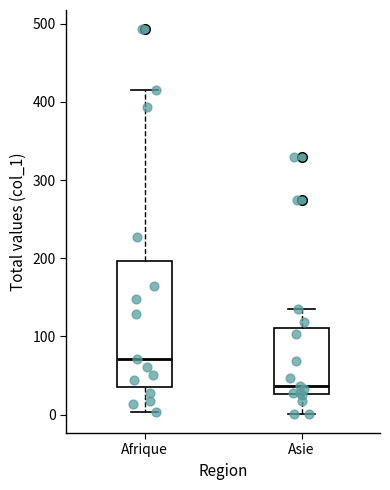

Comparing the boxes themselves (not the whiskers), which one is the tallest?

Afrique